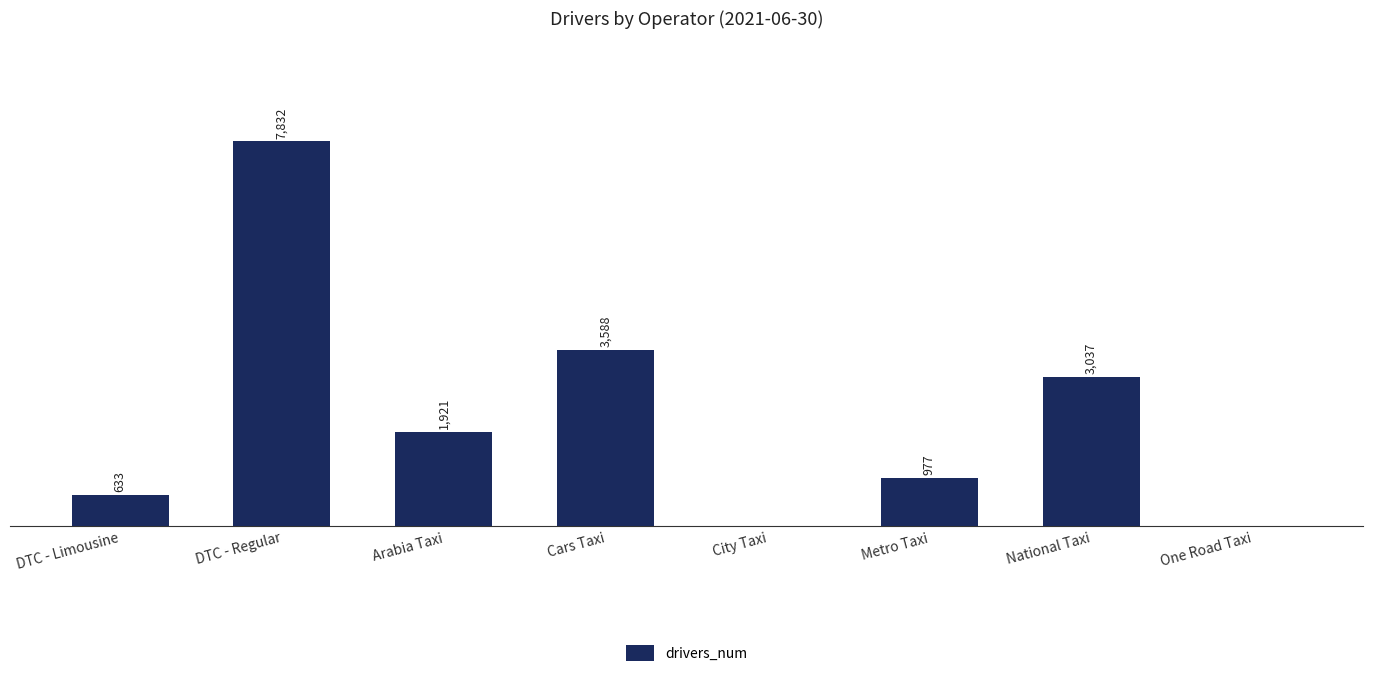

At which category does the chart reach its peak across all series?

DTC - Regular